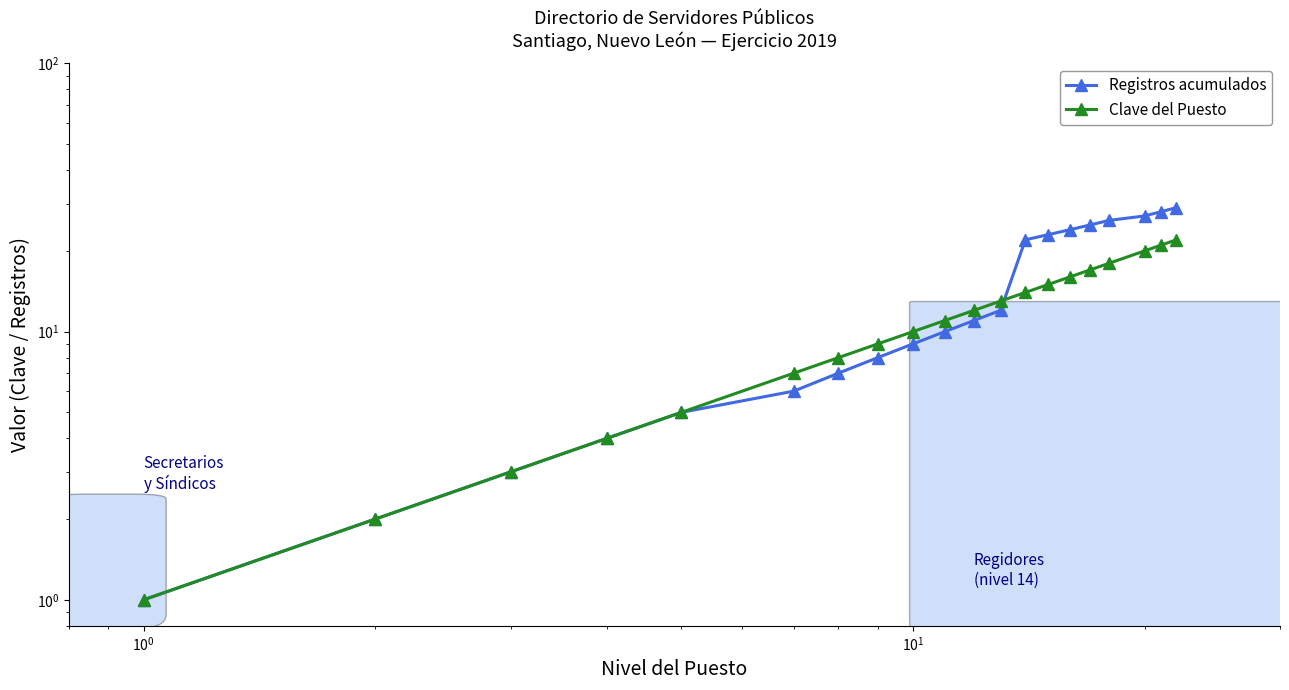

What is the greatest value displayed?

29